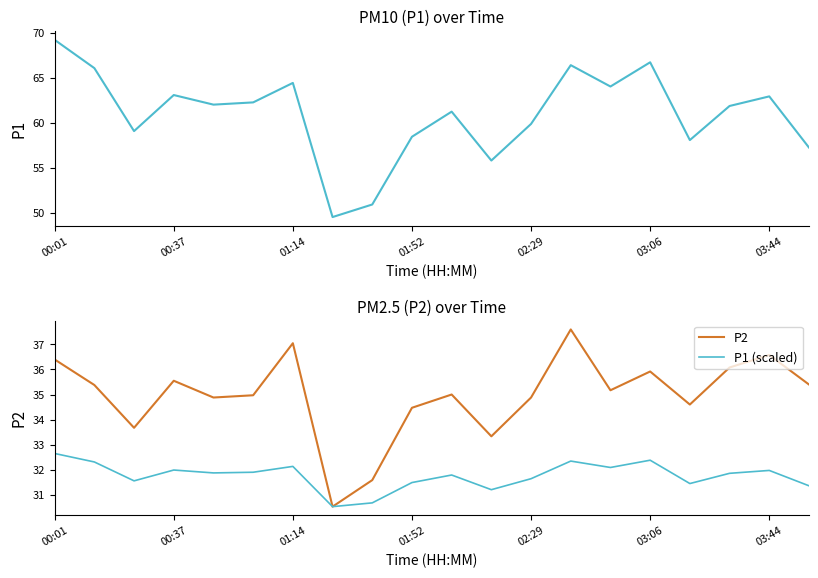

True or false: P2 and P1 cross at least once.

False